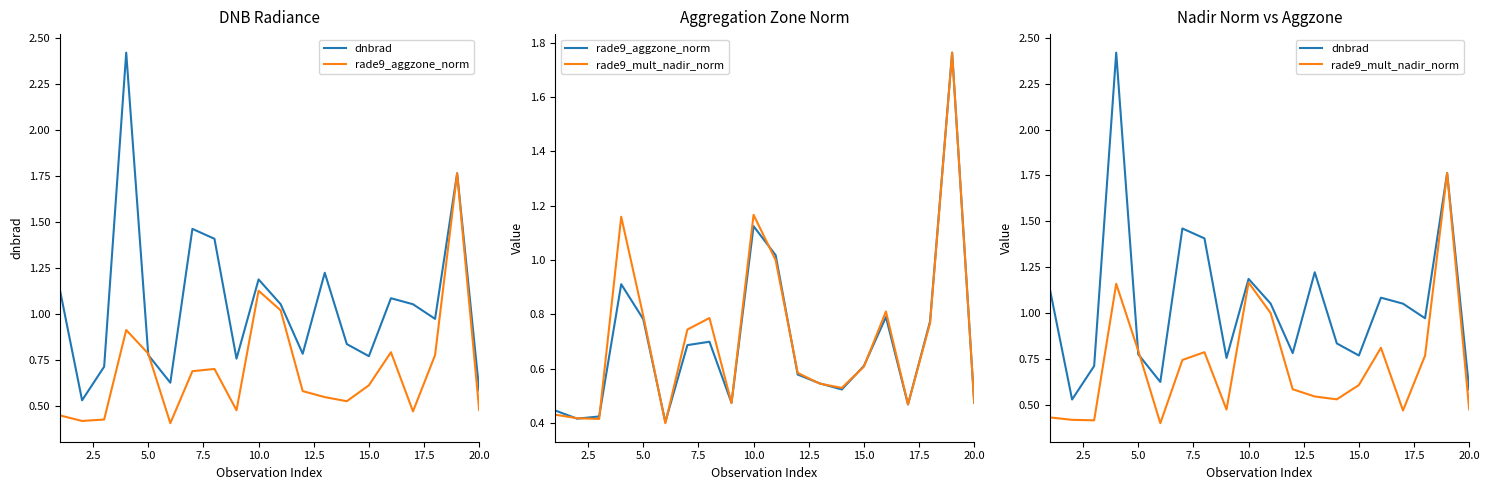

What is the minimum value for dnbrad?

0.5